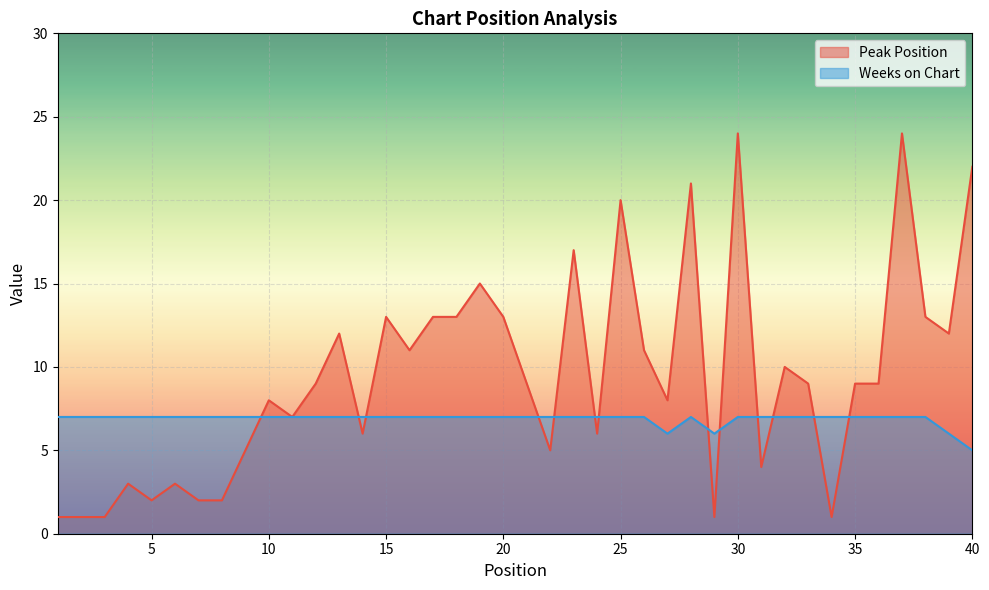

What is the difference between the highest and lowest values at 37?

17